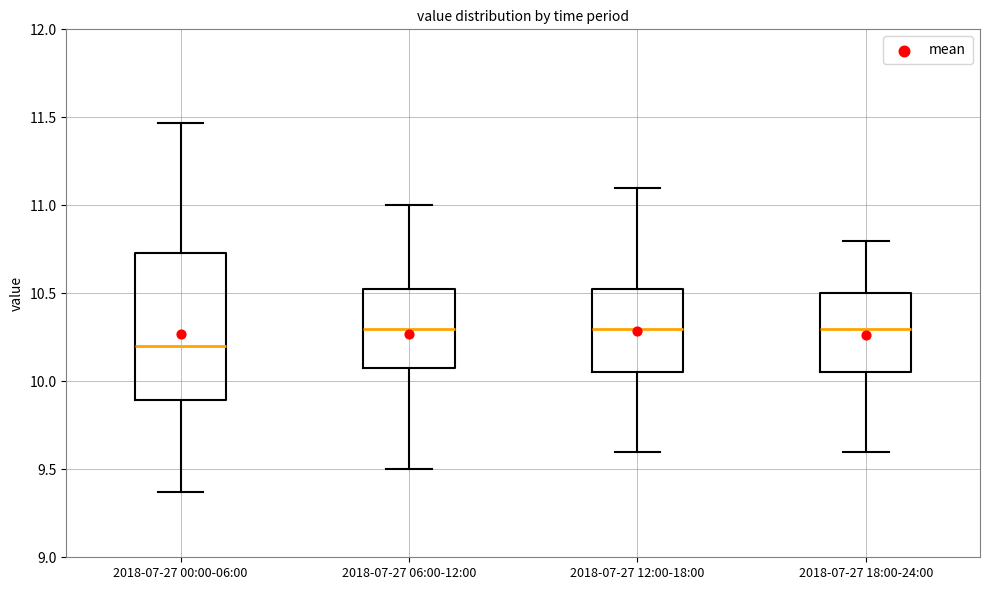

Comparing the boxes themselves (not the whiskers), which one is the tallest?

2018-07-27 00:00-06:00